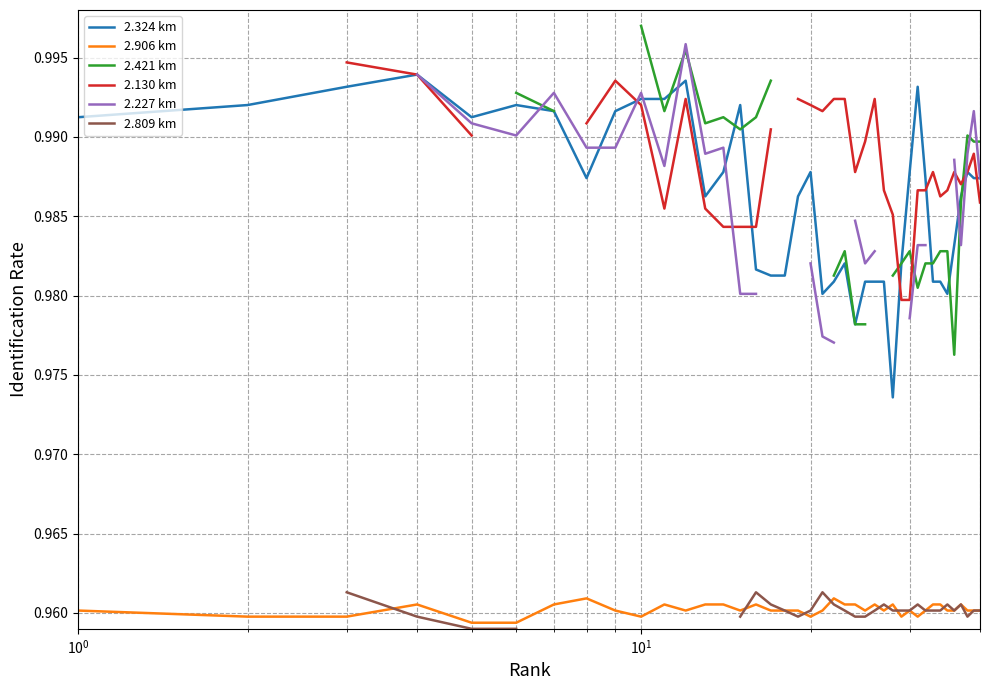

True or false: 2.906 km and 2.324 km cross at least once.

False